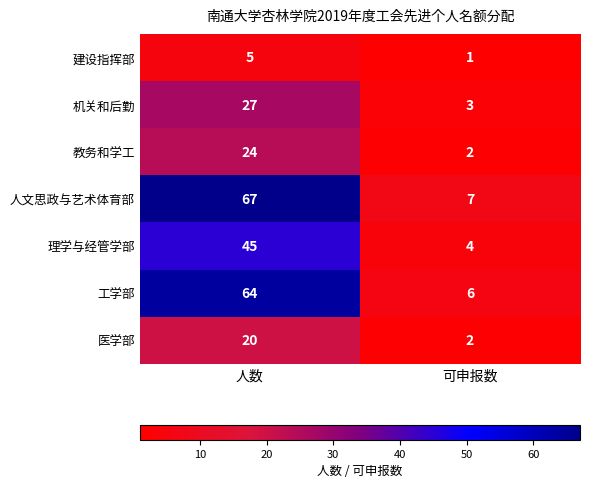

What is the average value of the 人文思政与艺术体育部 series?

37